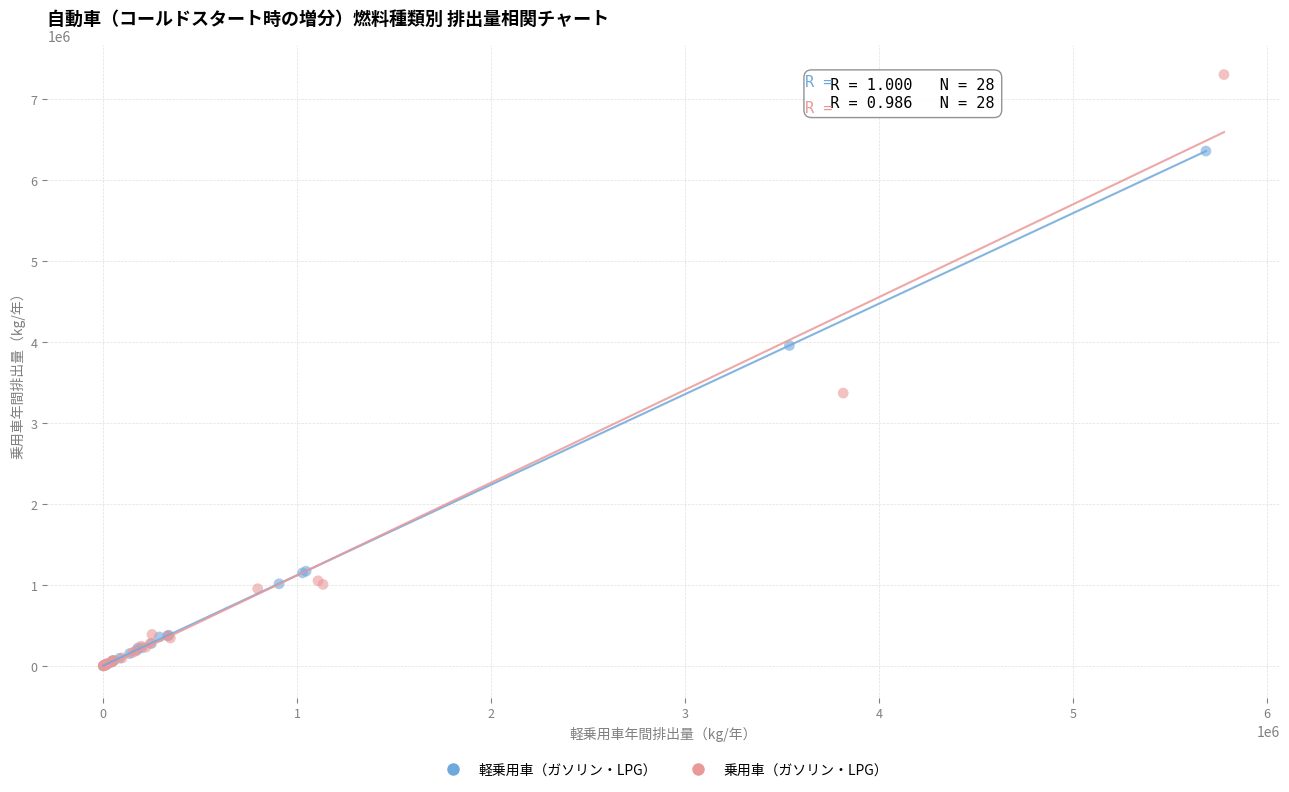

Which series contains the highest Y value?

乗用車（ガソリン・LPG）